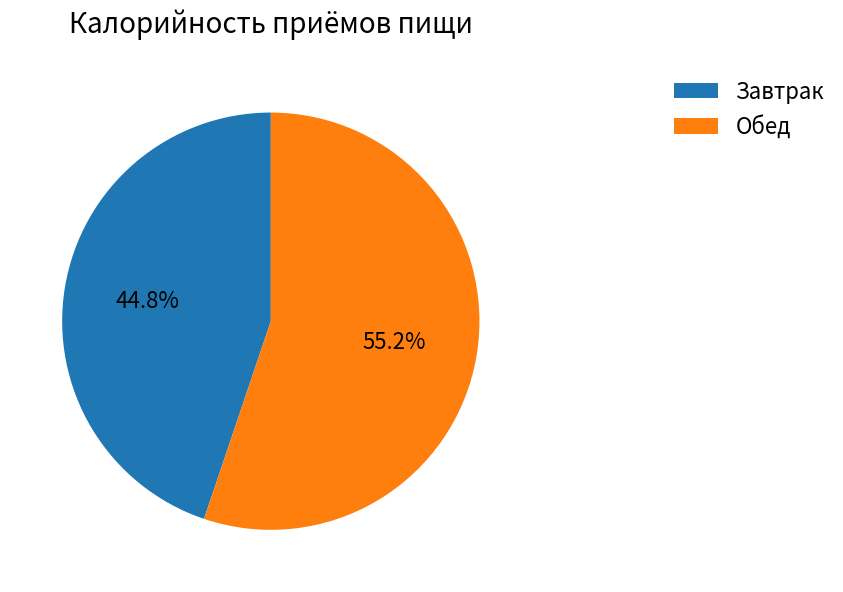

To the nearest percent, what percentage of the pie is Обед?

55%